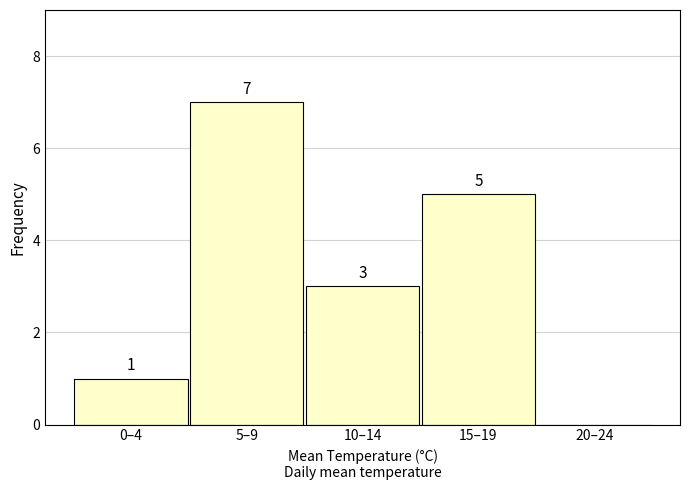

Reading left to right, transcribe all the data shown in this chart.

0–4=1	5–9=7	10–14=3	15–19=5	20–24=0